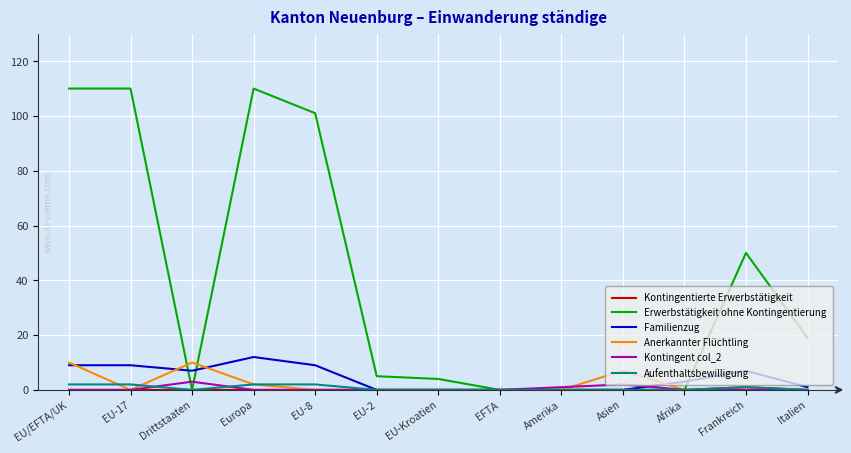

Which series ends up on top after the final intersection of Erwerbstätigkeit ohne Kontingentierung and Anerkannter Flüchtling?

Erwerbstätigkeit ohne Kontingentierung